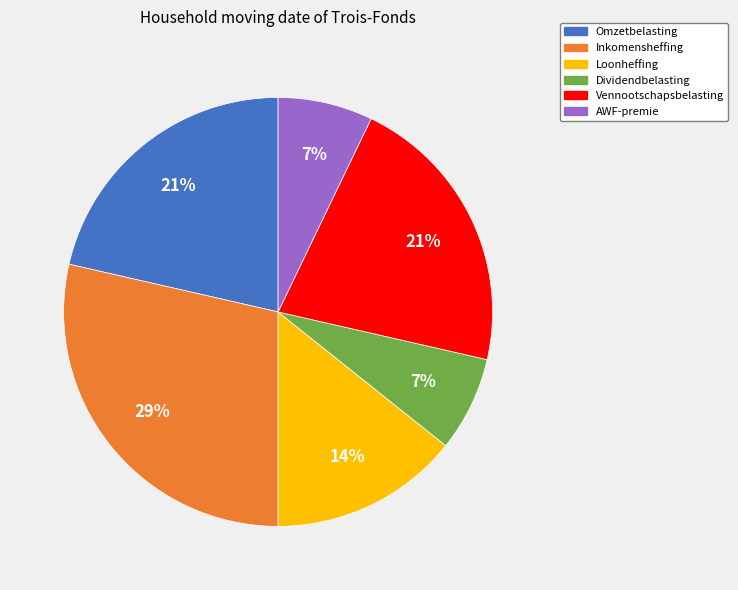

Is there any slice that represents more than half of the pie?

No